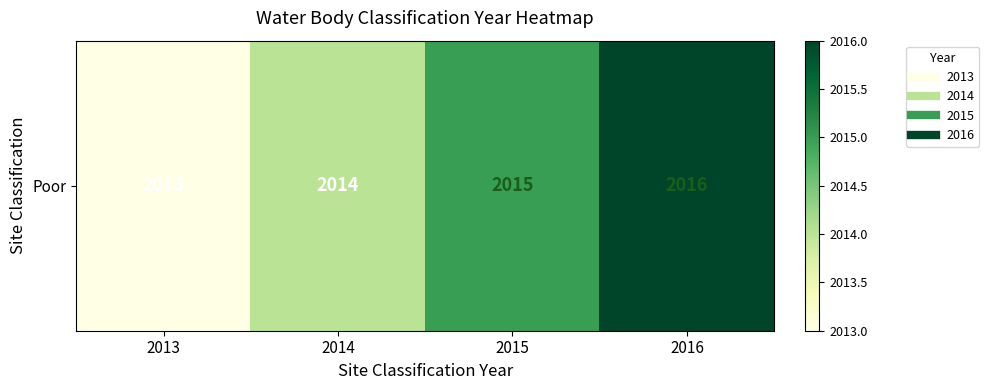

Where is the data nearest to the value 2014?

2014